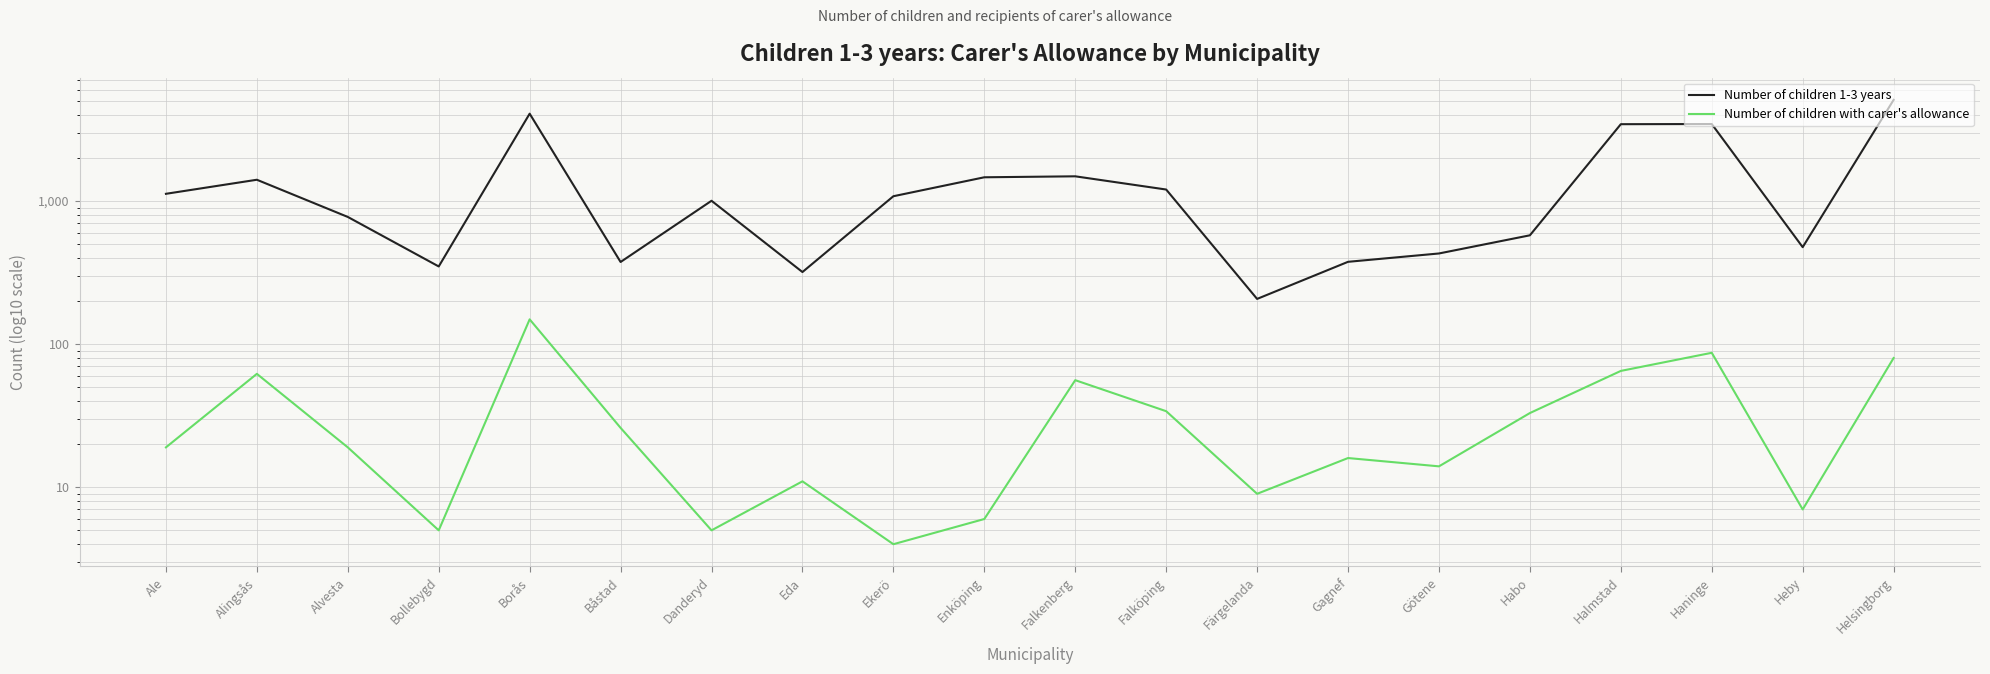

Rank the series by their maximum value, from lowest to highest.

Number of children with carer's allowance, Number of children 1-3 years